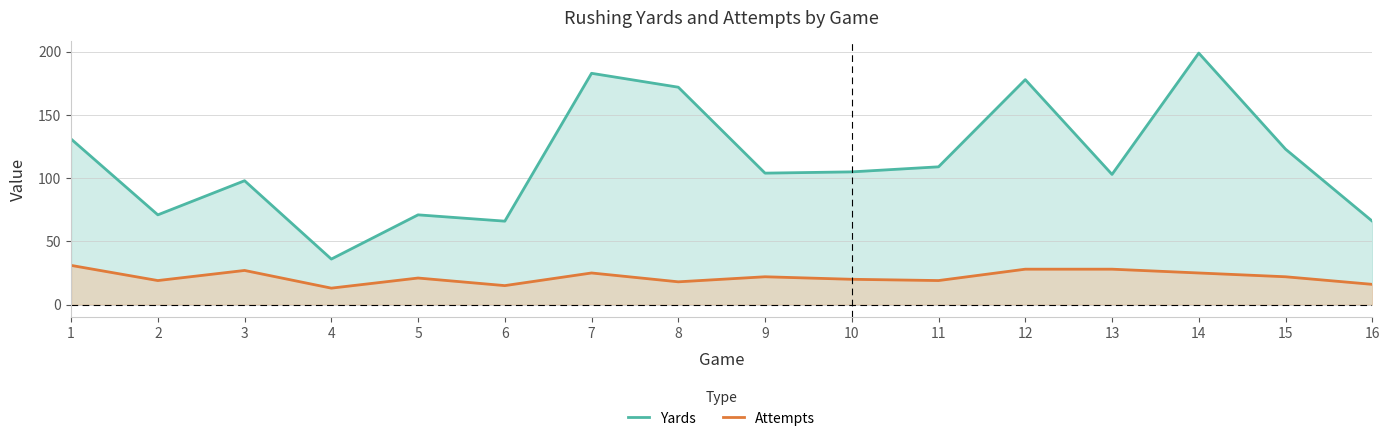

Rank the series by their maximum value, from highest to lowest.

Yards, Attempts